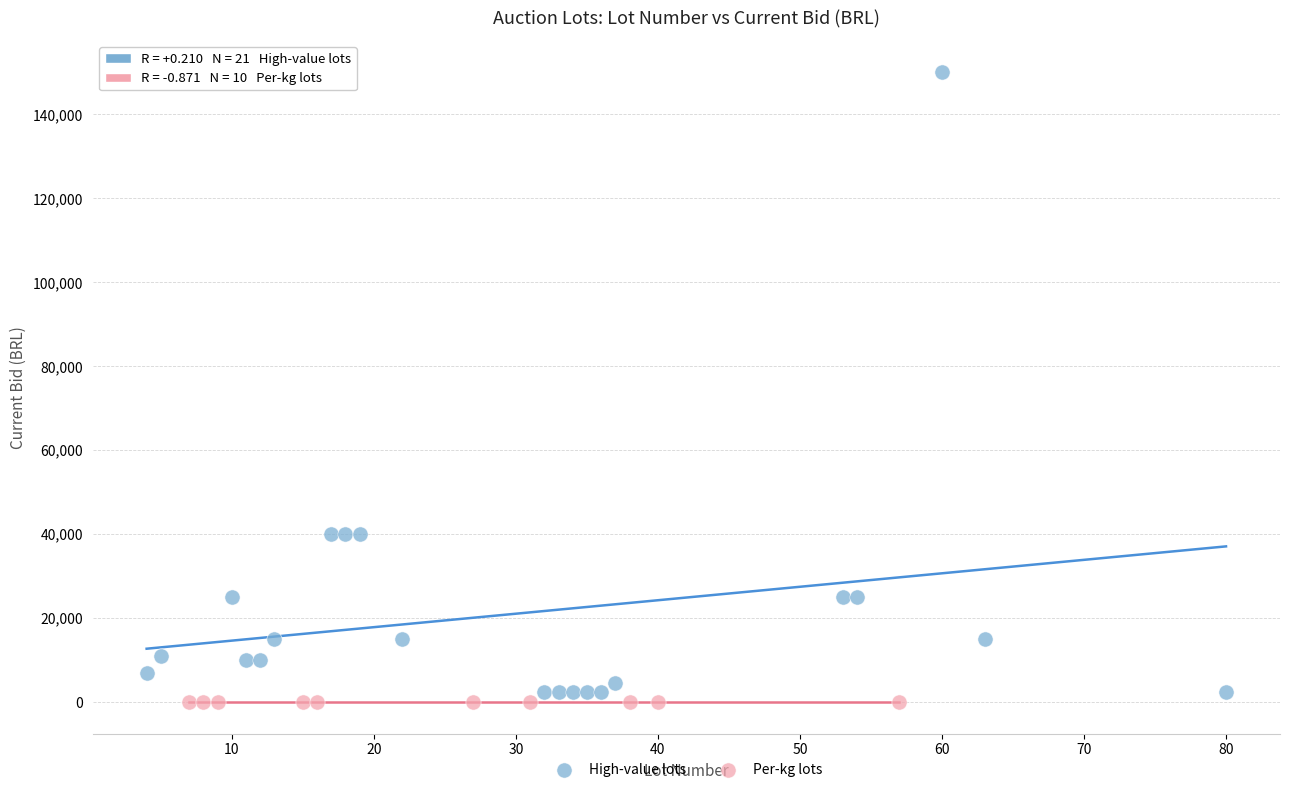

Which series has the widest spread of Y values?

High-value lots